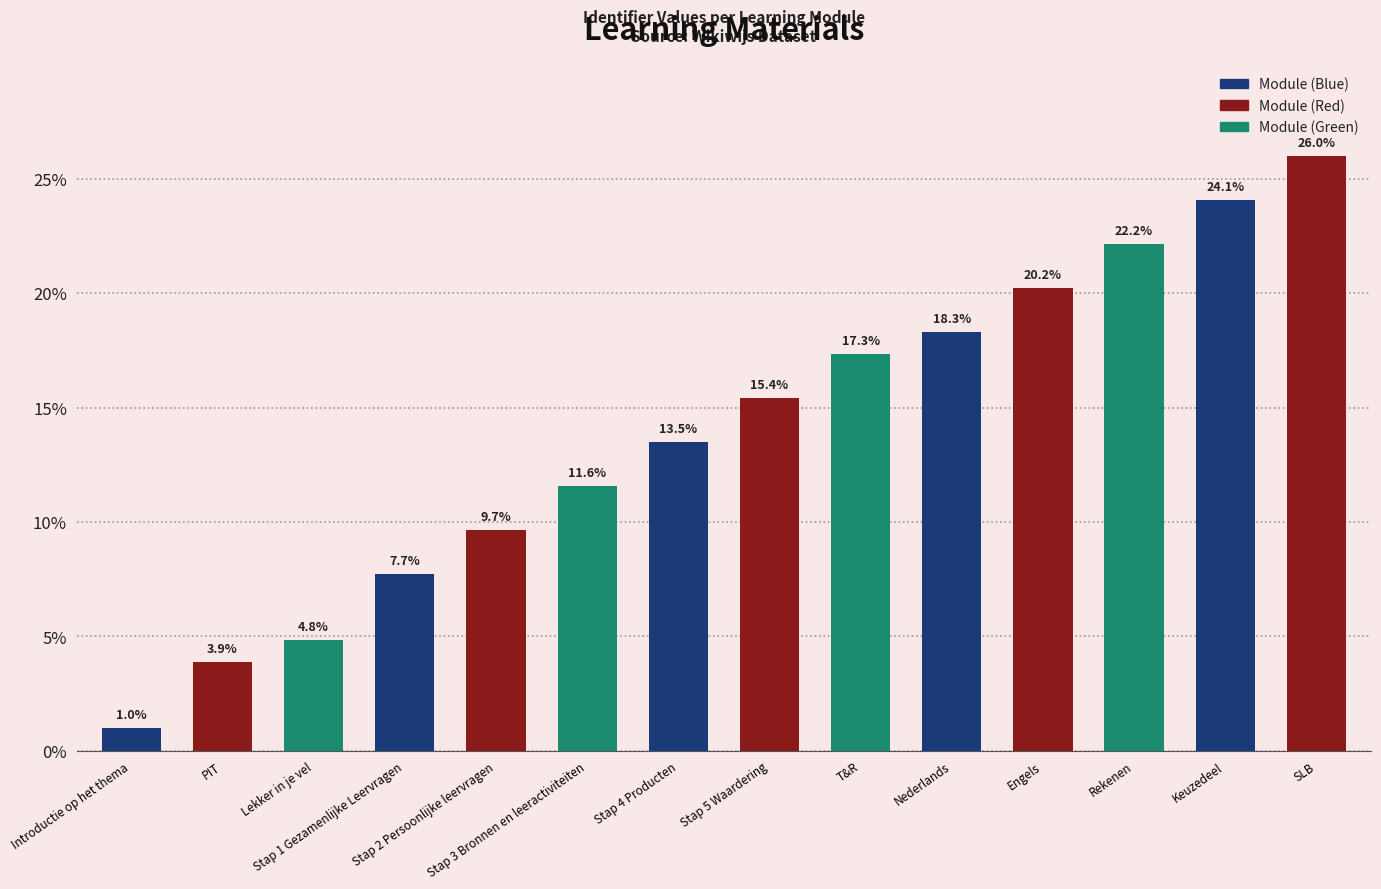

Between Lekker in je vel and Stap 5 Waardering, which is larger?

Stap 5 Waardering